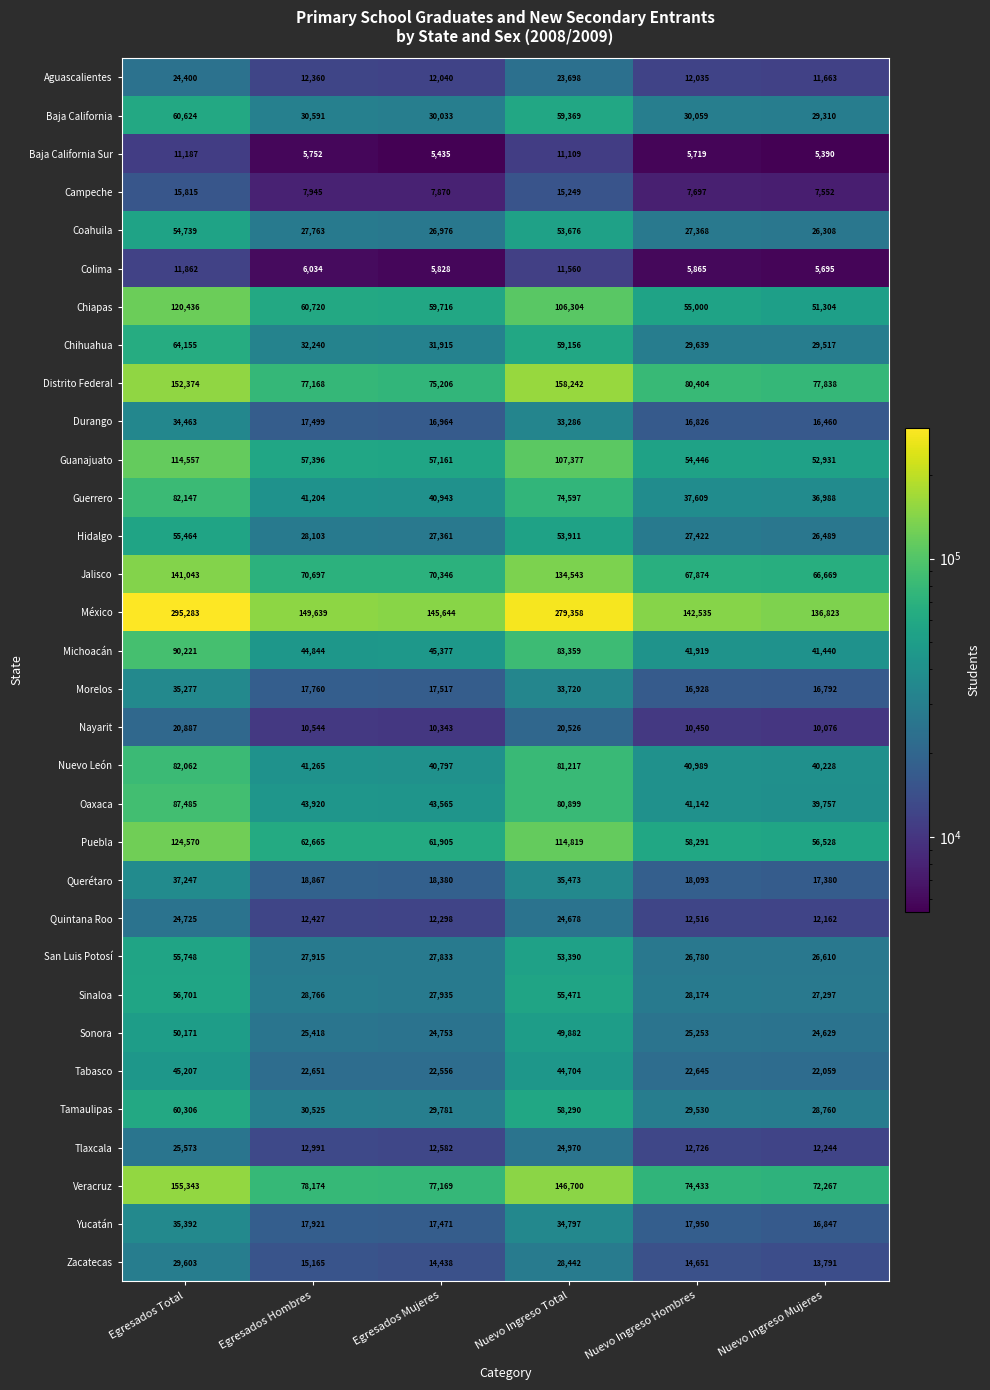

Which category has the lowest value in the Puebla series?

Nuevo Ingreso Mujeres